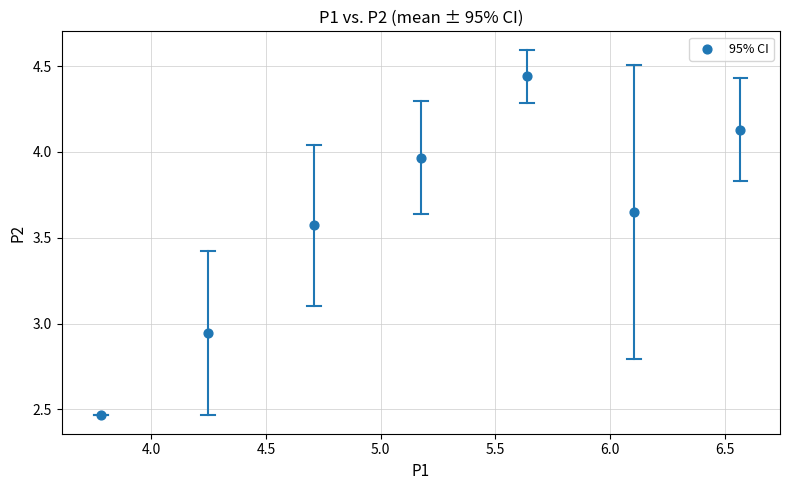

What is the range of X values (max minus min)?

2.8